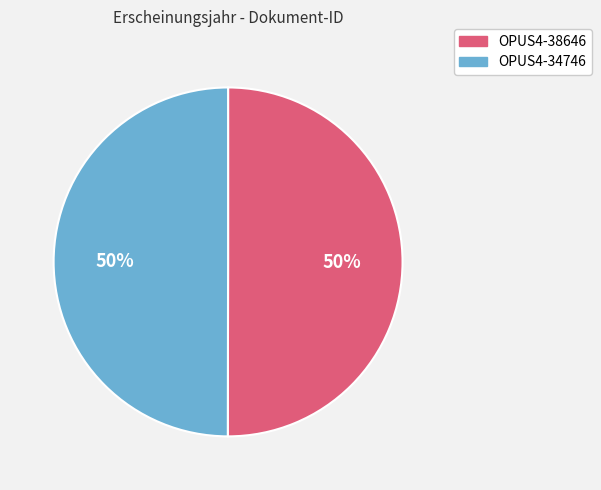

What percentage is the OPUS4-34746 slice, to the nearest percent?

50%